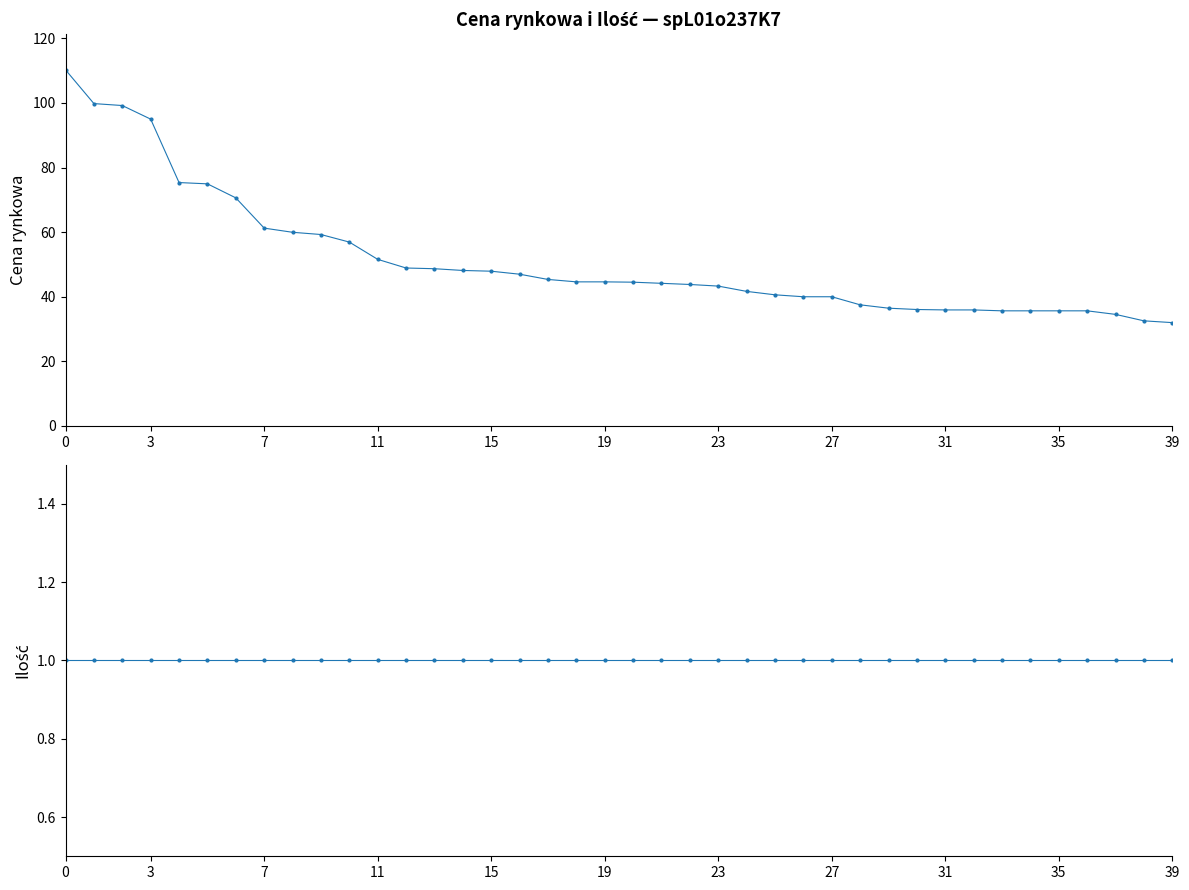

True or false: Ilość has more than 2 interior local peaks.

False